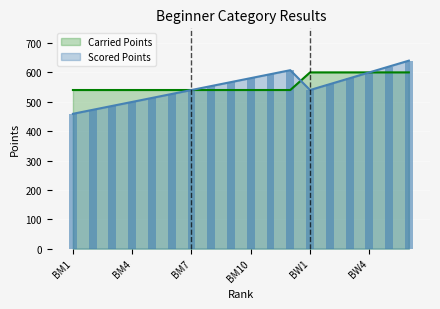

What is the difference between the second highest and minimum values in the Carried Points series?

60.0